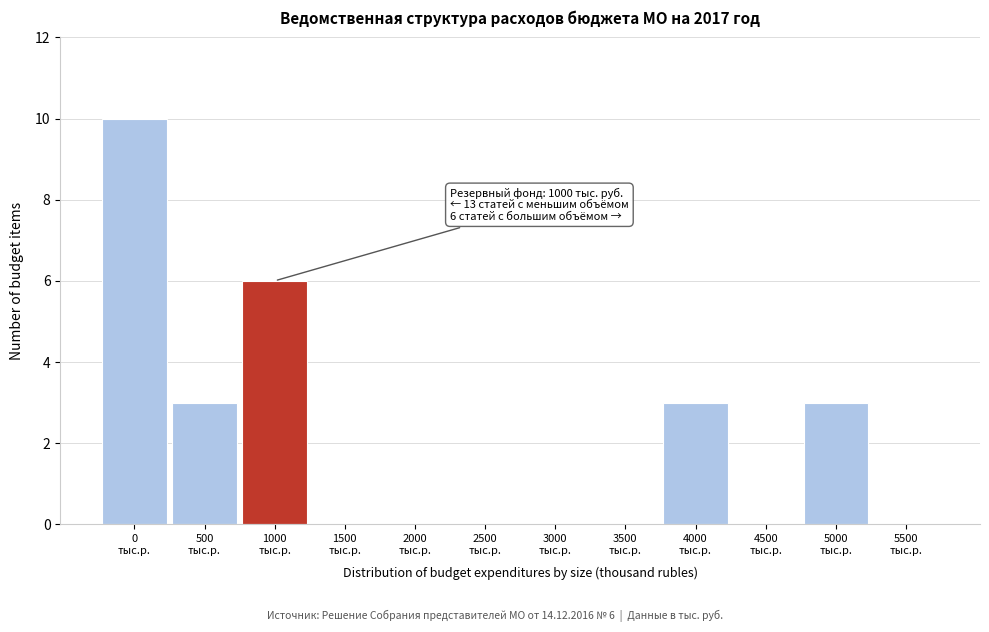

What is the greatest value displayed?

10